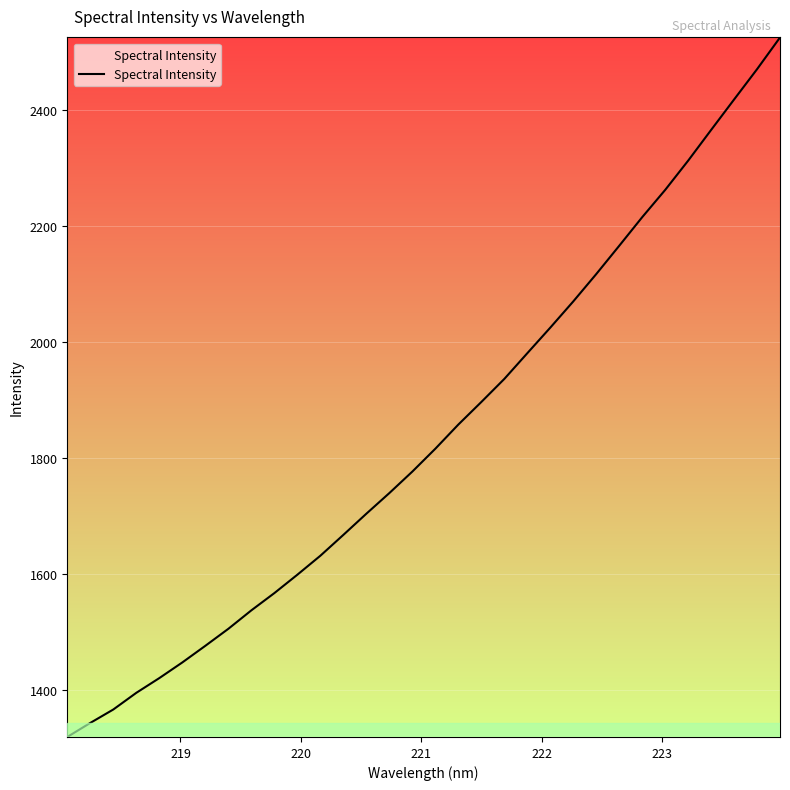

Is this an area chart (filled region under the line)?

No